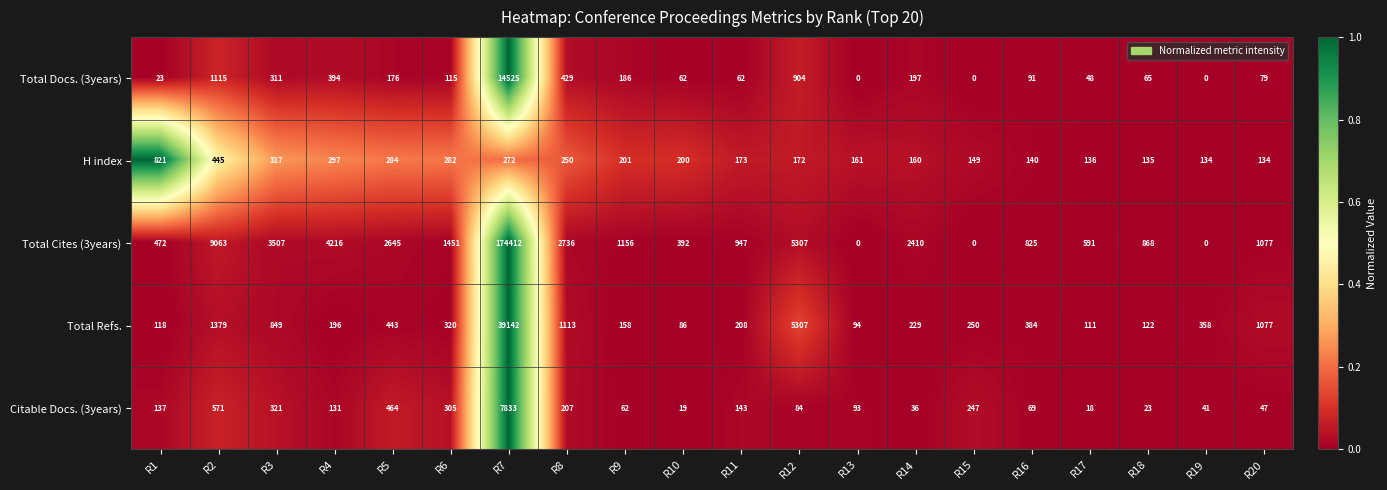

What is the maximum value for Citable Docs. (3years)?

7833